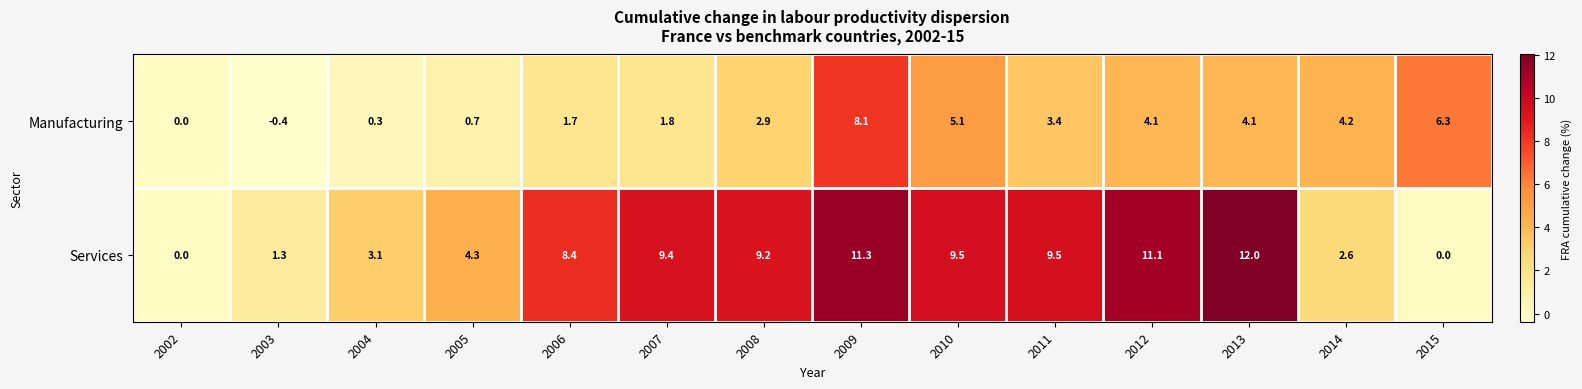

At which category is the sum across all series the highest?

2009